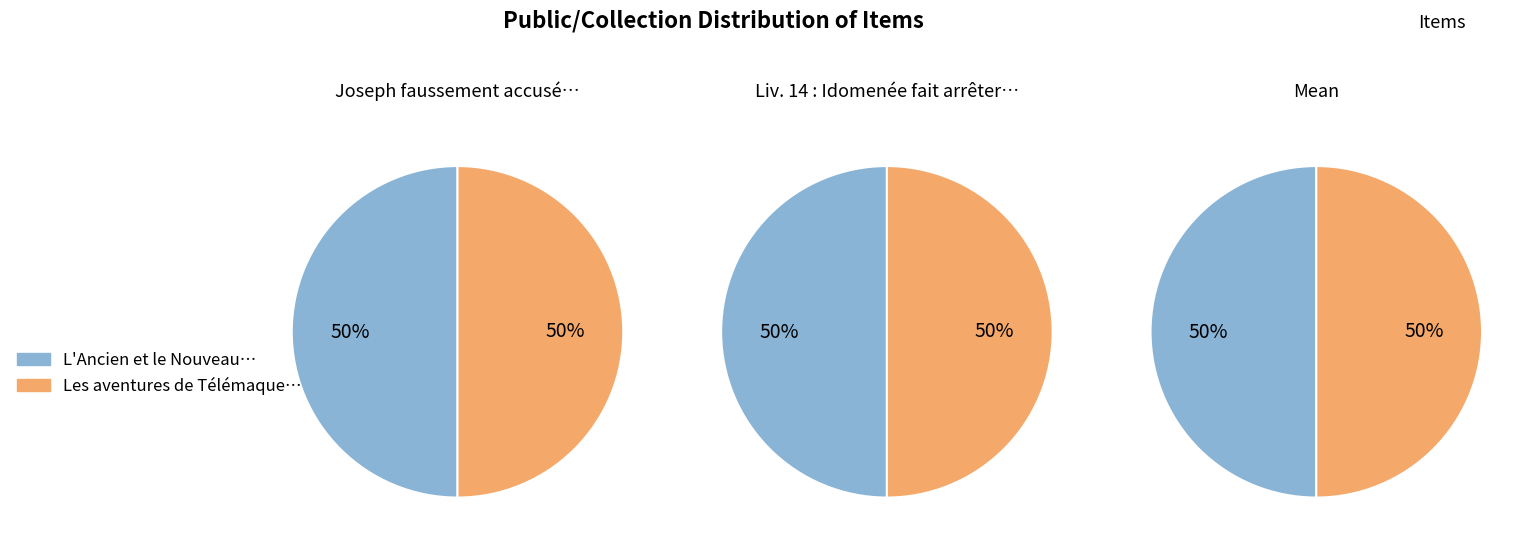

To the nearest percent, what is the combined percentage of featured_values and public_values?

100%